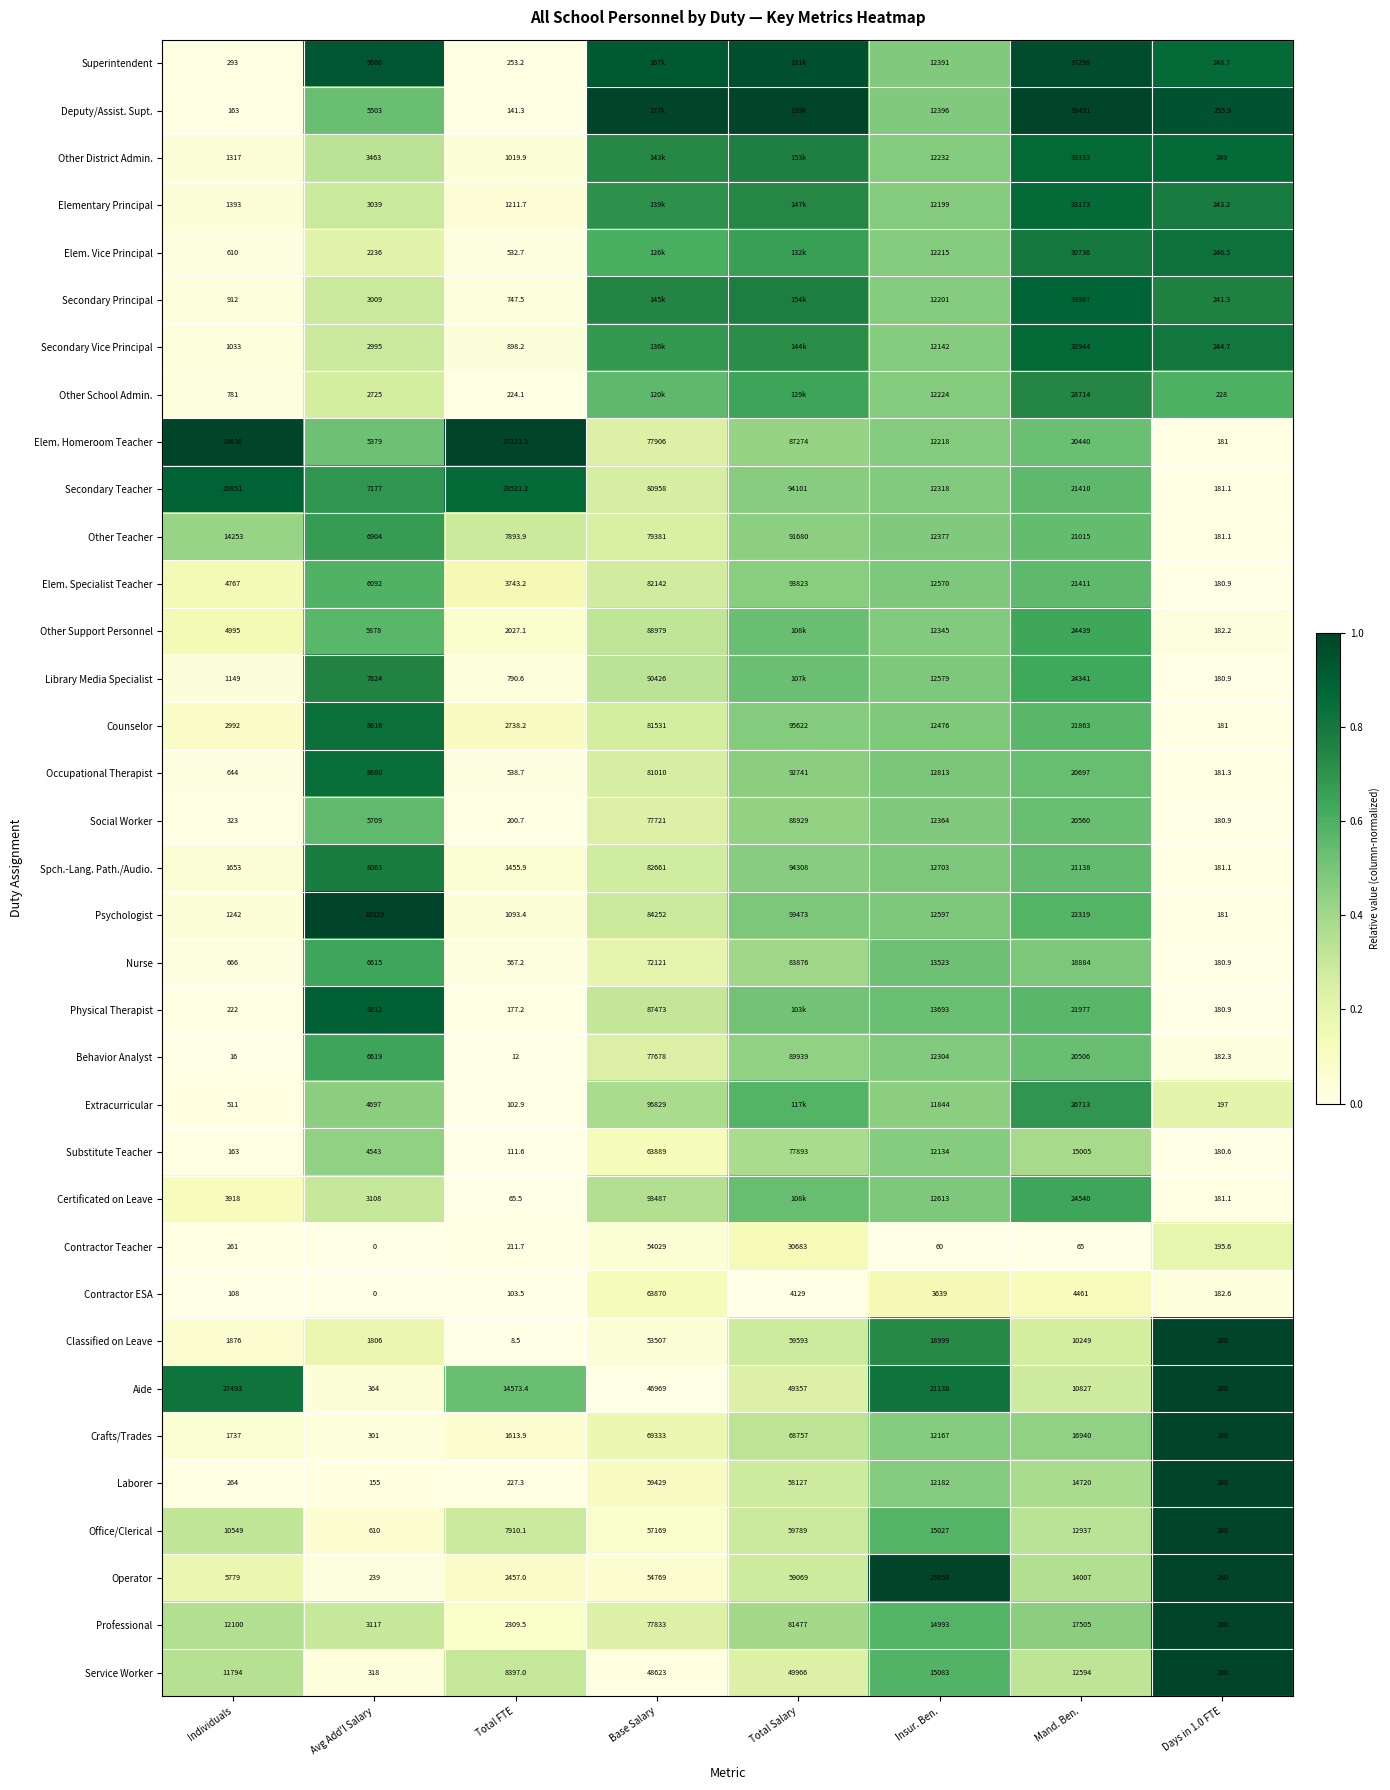

Between Individuals and Avg Add'l Salary, which is larger?

Avg Add'l Salary